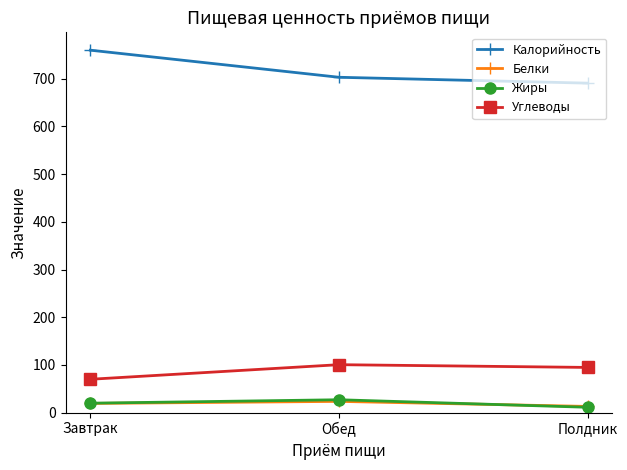

Is this an area chart (filled region under the line)?

No